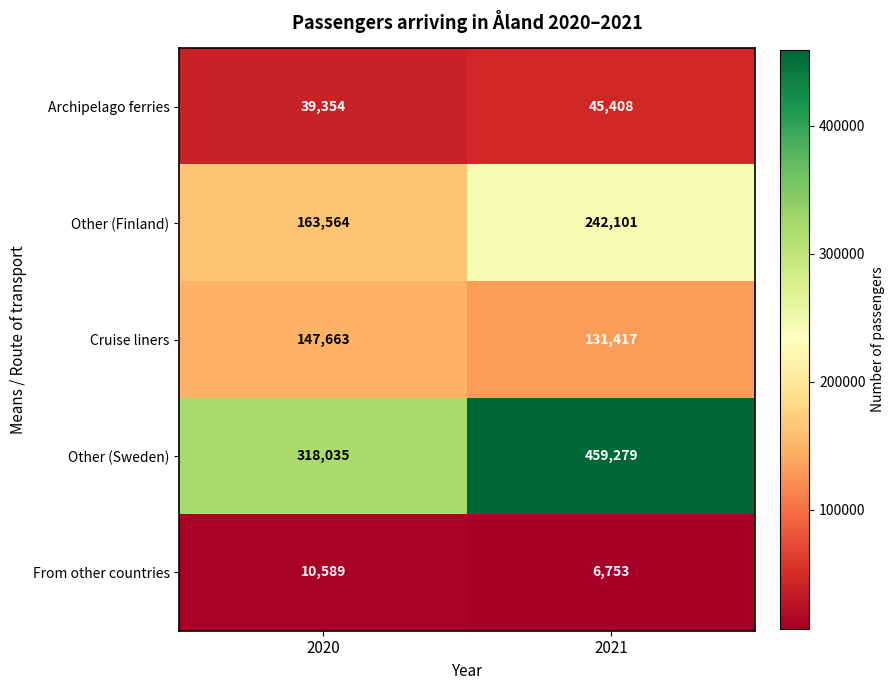

How many distinct data groups are displayed?

5